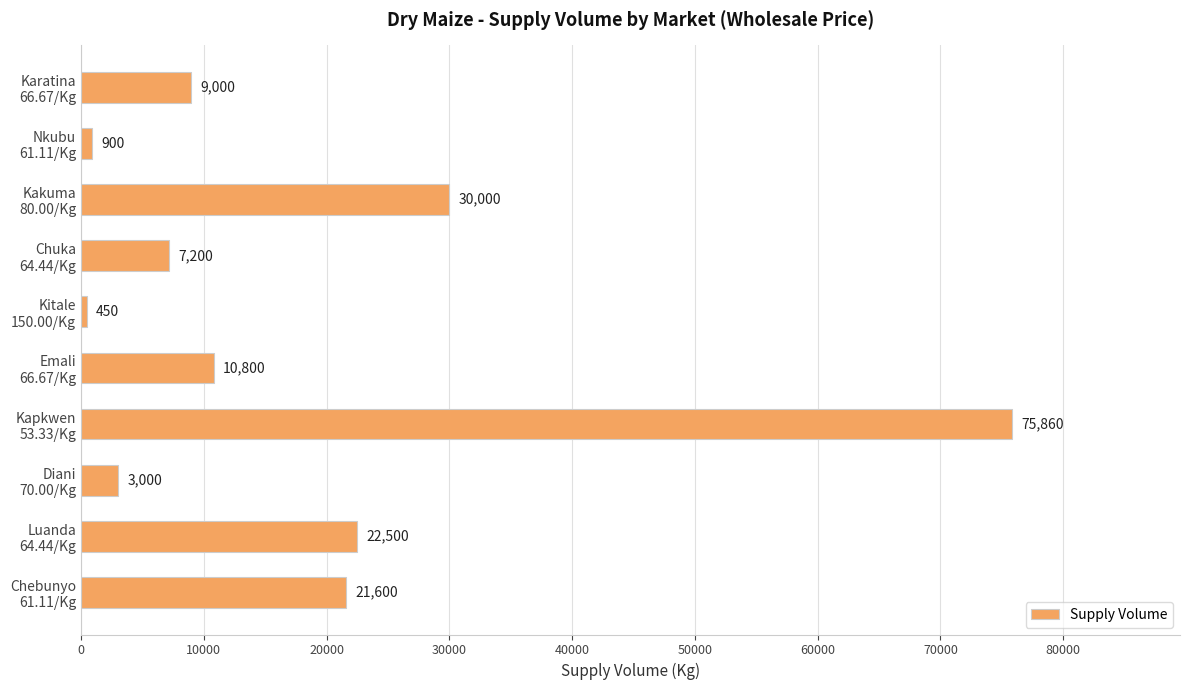

Rank the categories by value from highest to lowest.

Kapkwen
53.33/Kg, Kakuma
80.00/Kg, Luanda
64.44/Kg, Chebunyo
61.11/Kg, Emali
66.67/Kg, Karatina
66.67/Kg, Chuka
64.44/Kg, Diani
70.00/Kg, Nkubu
61.11/Kg, Kitale
150.00/Kg